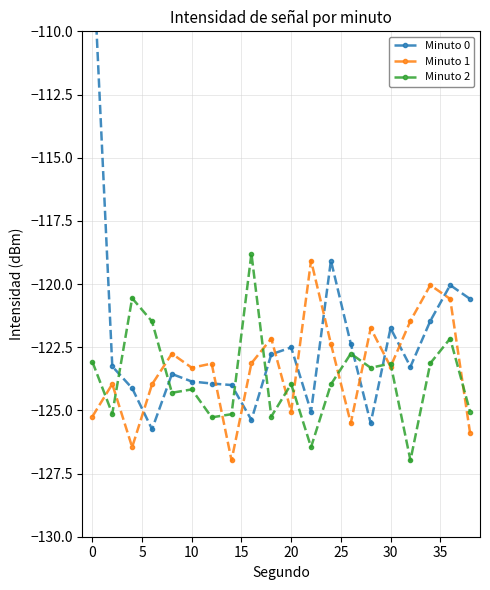

Is it true that Minuto 2 equals -187.3 at 30?

False